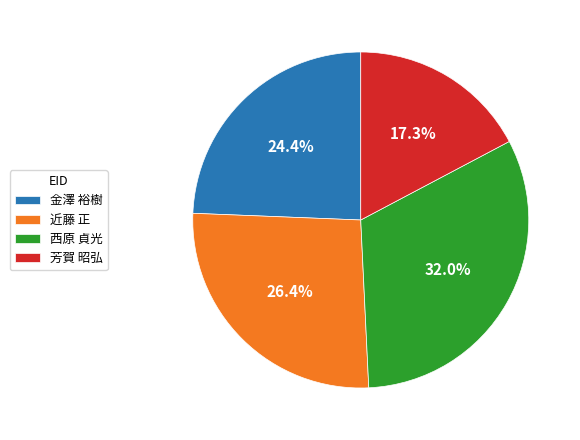

To the nearest percent, what portion does 金澤 裕樹 represent?

24%